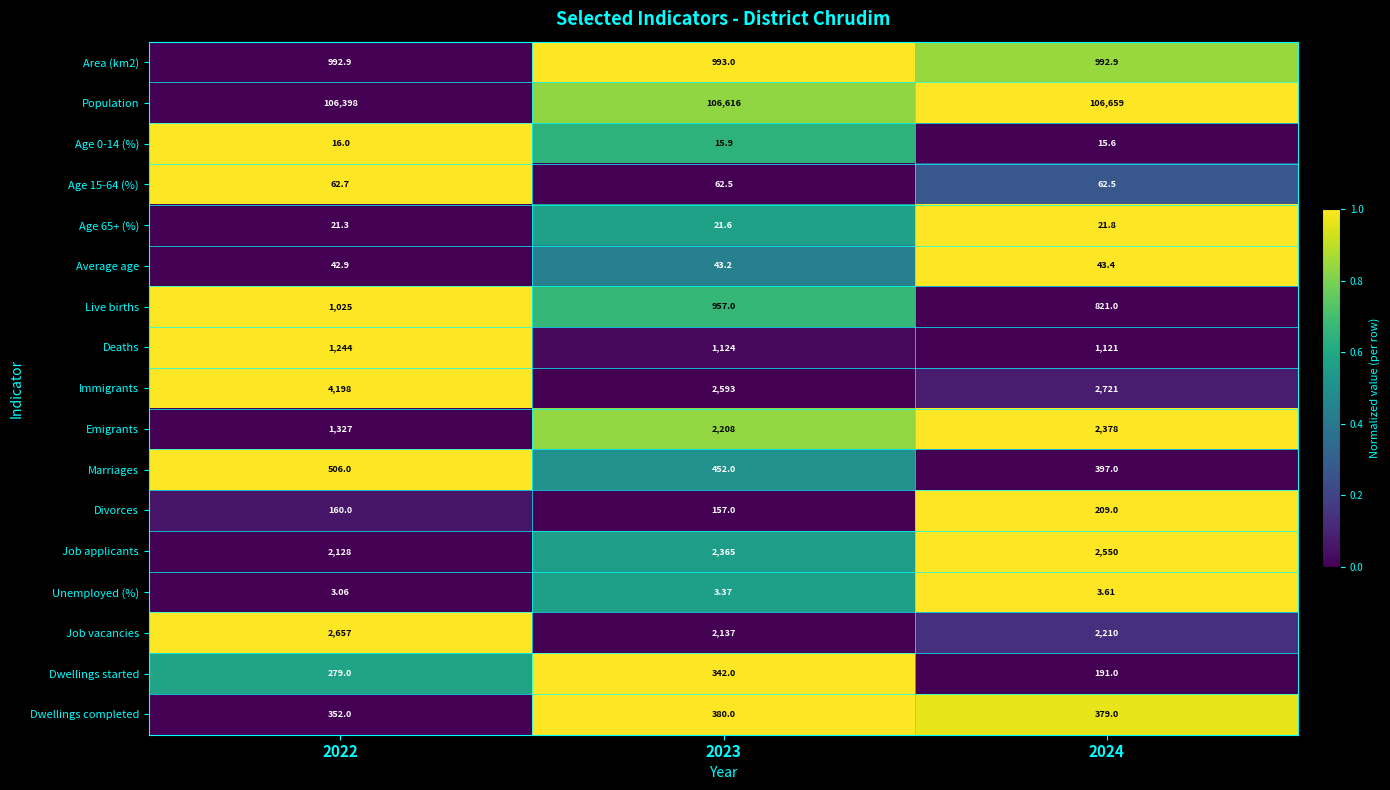

Which series has the largest total across all categories?

Population